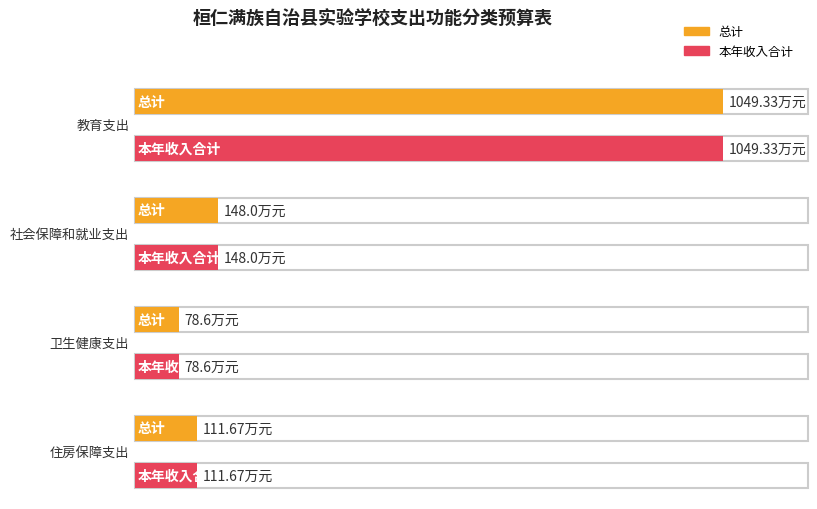

What is the label of the 1st bar from the left?

教育支出